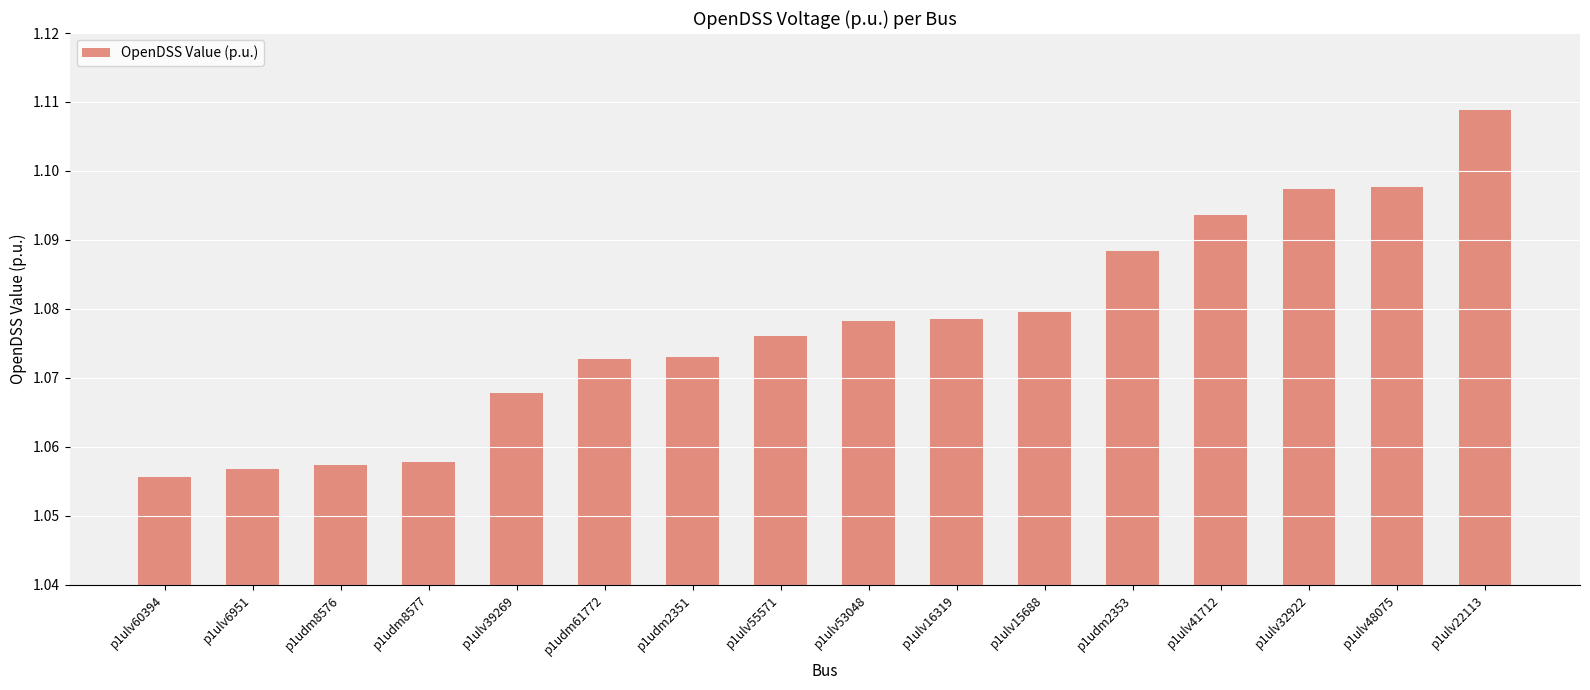

Which label corresponds to the largest value in the chart?

p1ulv22113